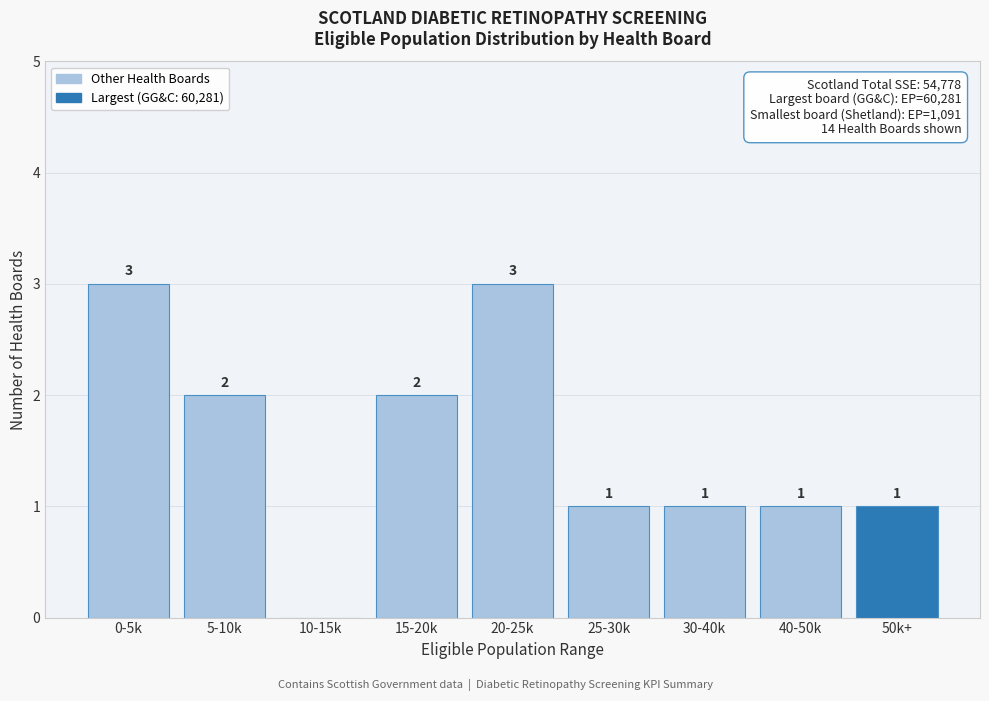

Reading left to right, transcribe all the data shown in this chart.

0-5k=3	5-10k=2	10-15k=0	15-20k=2	20-25k=3	25-30k=1	30-40k=1	40-50k=1	50k+=1